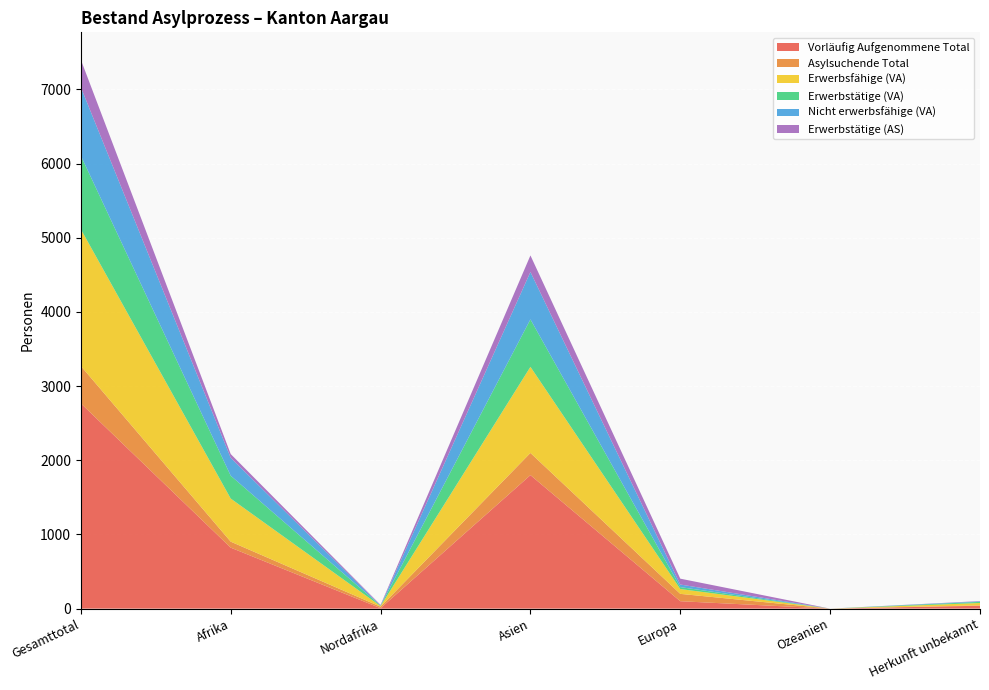

Reading left to right, transcribe all the data shown in this chart.

Vorläufig Aufgenommene Total: Gesamttotal=2767	Afrika=822	Nordafrika=6	Asien=1800	Europa=100	Ozeanien=0	Herkunft unbekannt=39
Asylsuchende Total: Gesamttotal=504	Afrika=81	Nordafrika=20	Asien=299	Europa=99	Ozeanien=0	Herkunft unbekannt=5
Erwerbsfähige (VA): Gesamttotal=1844	Afrika=581	Nordafrika=8	Asien=1161	Europa=65	Ozeanien=0	Herkunft unbekannt=32
Erwerbstätige (VA): Gesamttotal=991	Afrika=308	Nordafrika=6	Asien=640	Europa=26	Ozeanien=0	Herkunft unbekannt=15
Nicht erwerbsfähige (VA): Gesamttotal=923	Afrika=241	Nordafrika=1	Asien=639	Europa=35	Ozeanien=0	Herkunft unbekannt=7
Erwerbstätige (AS): Gesamttotal=371	Afrika=51	Nordafrika=9	Asien=223	Europa=79	Ozeanien=0	Herkunft unbekannt=4